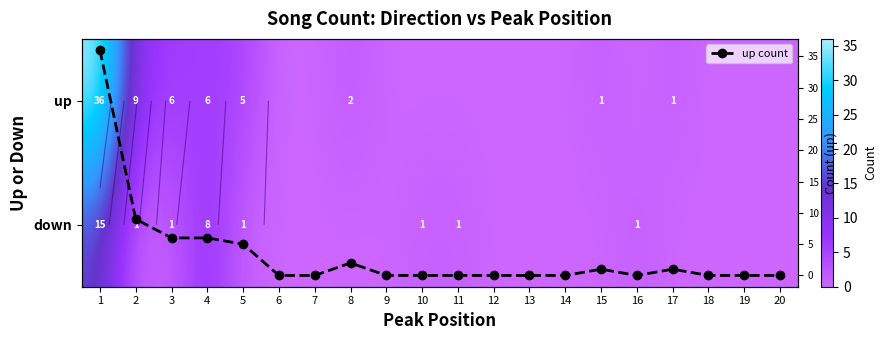

What is the difference between the maximum and second lowest values in the up count series?

36